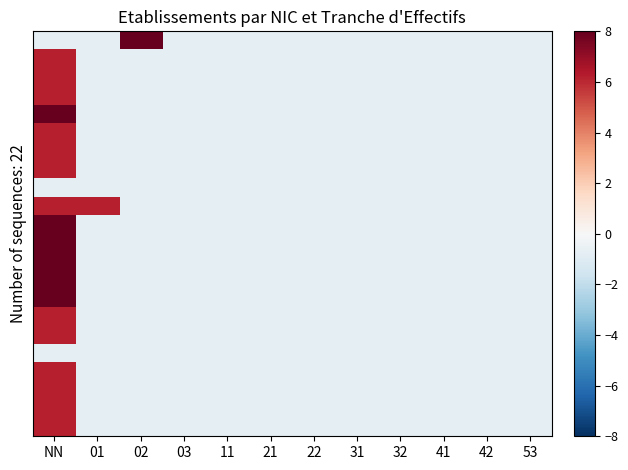

How many categories are shown in the chart?

12